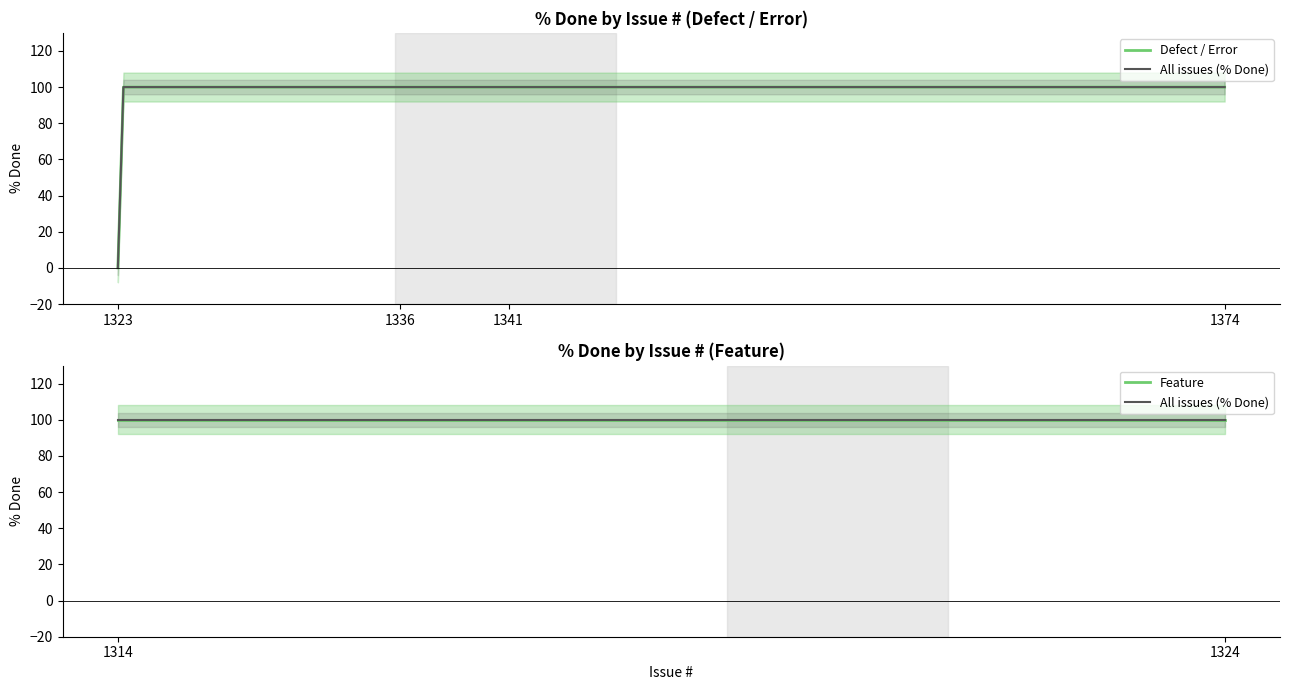

The chart shows a value of 100 at 1324. True or false?

True